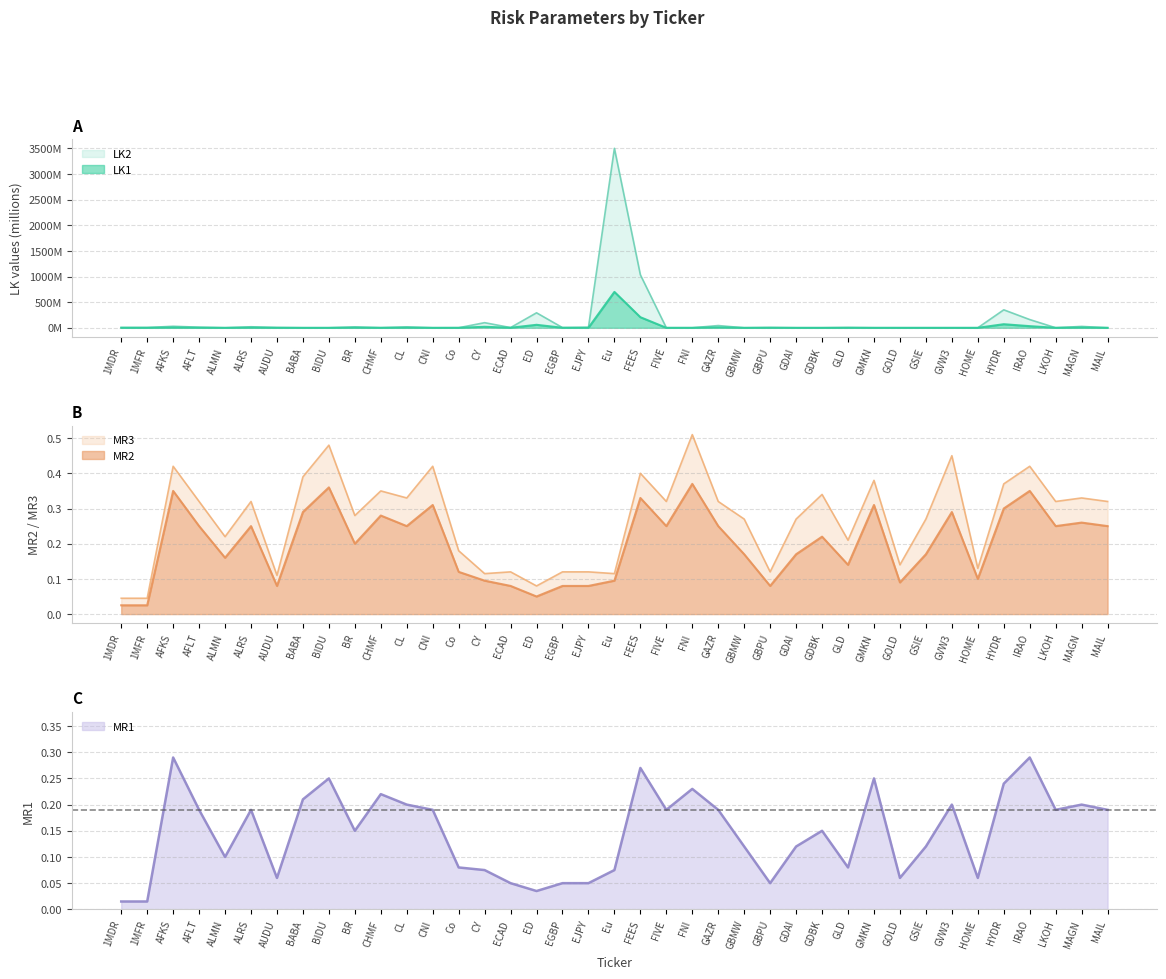

What is the label of the 3rd point from the left?

AFKS